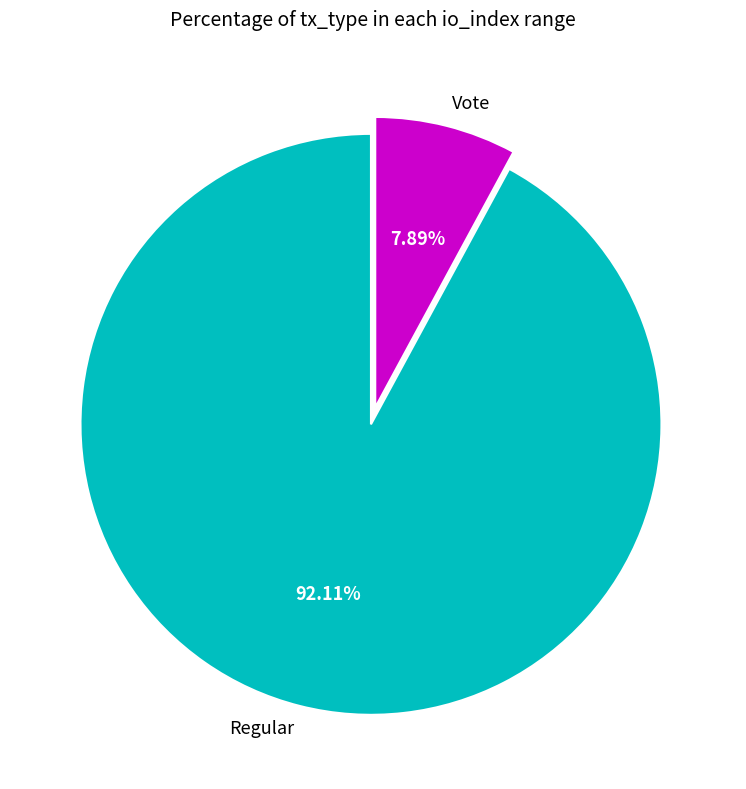

True or false: Vote accounts for 8% of the total.

True